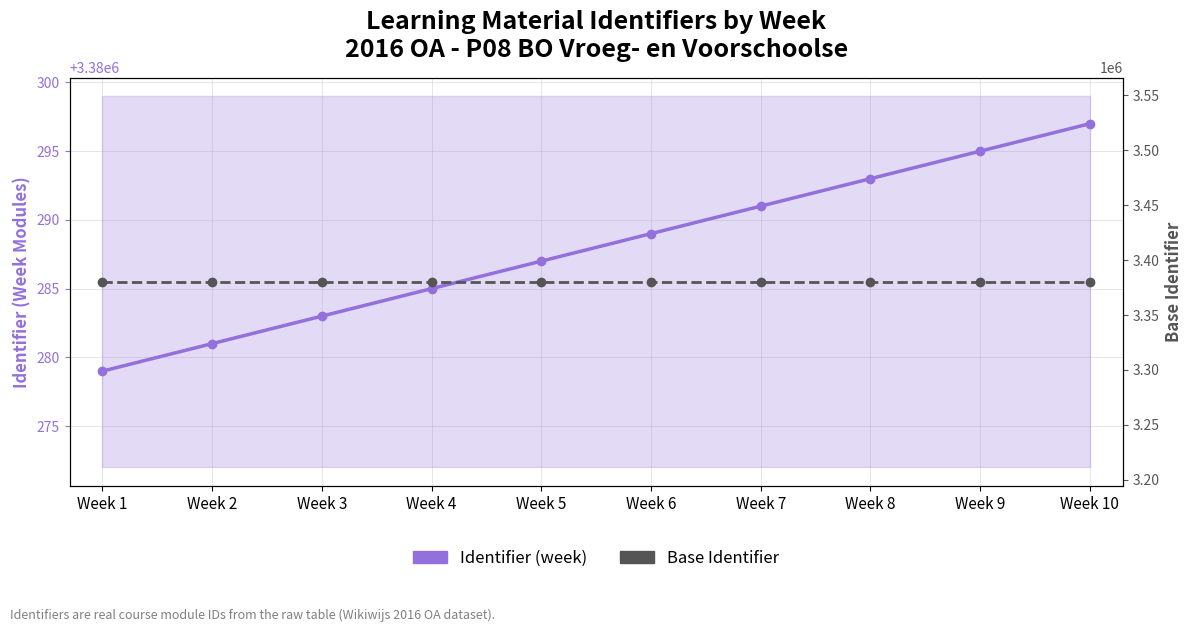

Reading left to right, transcribe all the data shown in this chart.

Identifier (week): 3380279	3380281	3380283	3380285	3380287	3380289	3380291	3380293	3380295	3380297
Base Identifier: 3380272	3380272	3380272	3380272	3380272	3380272	3380272	3380272	3380272	3380272